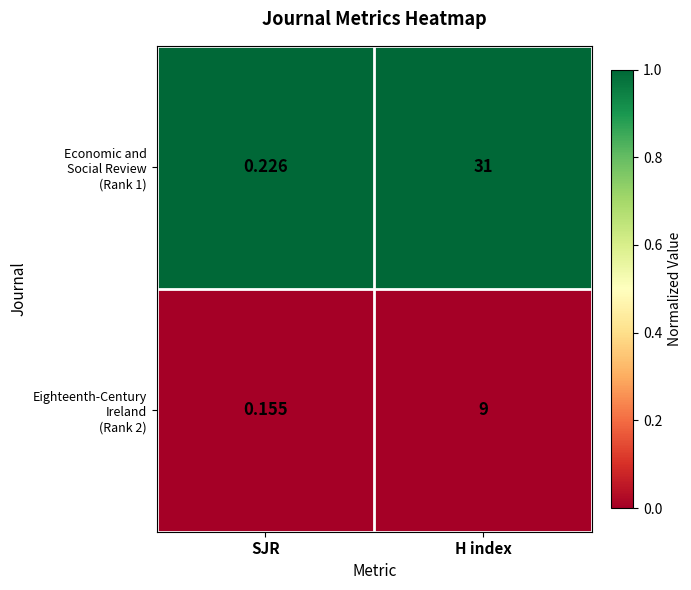

Which label corresponds to the largest value in the chart?

H index